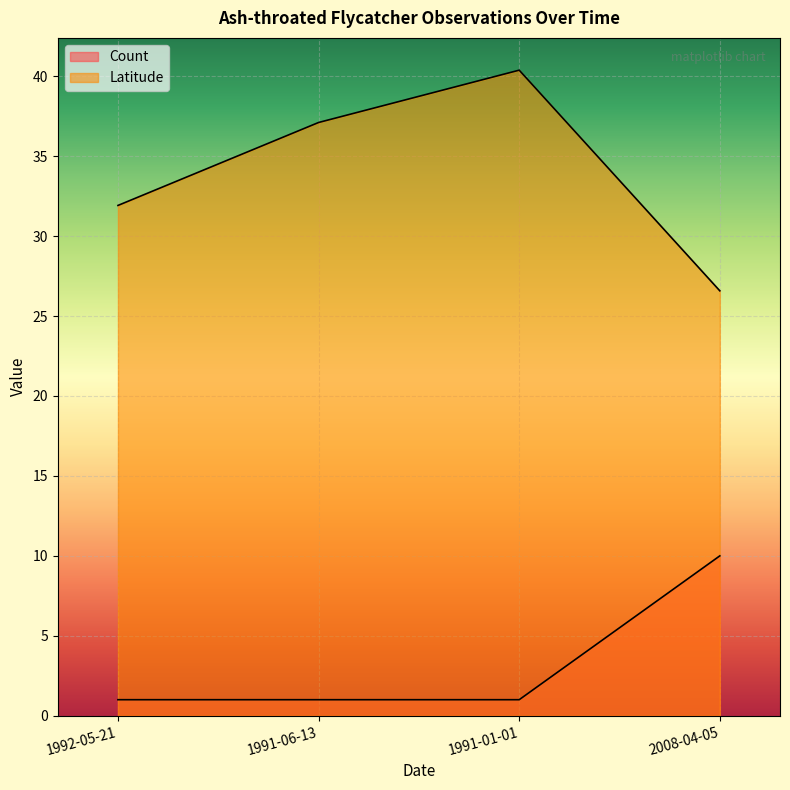

Count the Count values in the range 1 to 10.

4